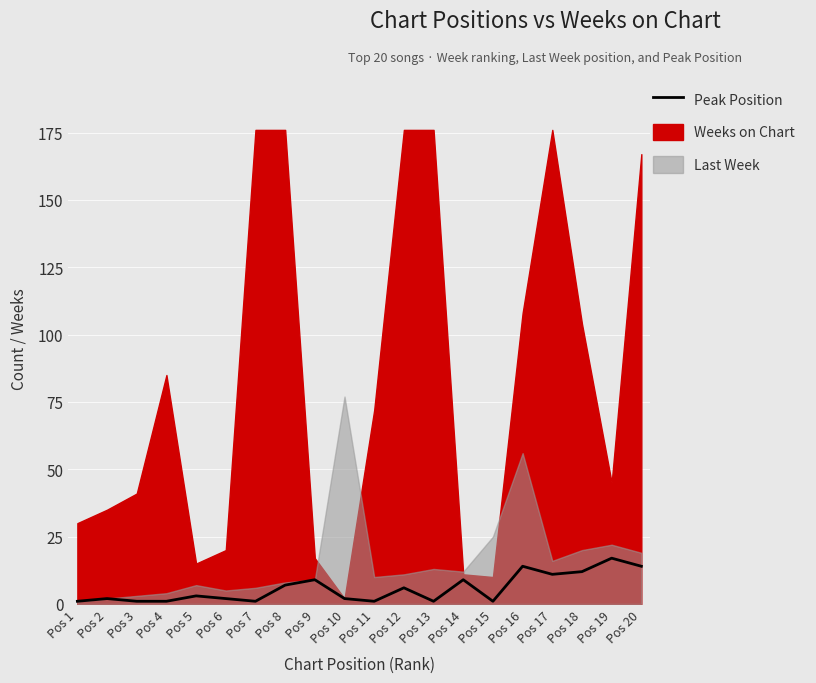

What is the value of the 5th point from the left?

3